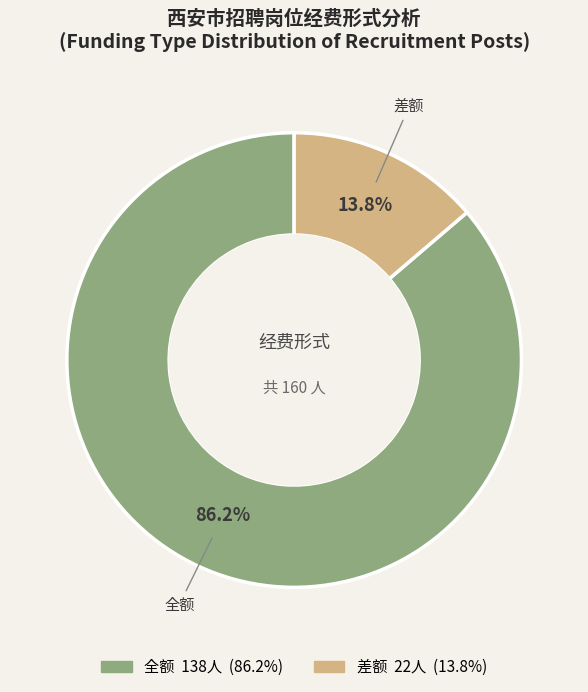

The 差额 slice represents 5% of the pie. True or false?

False